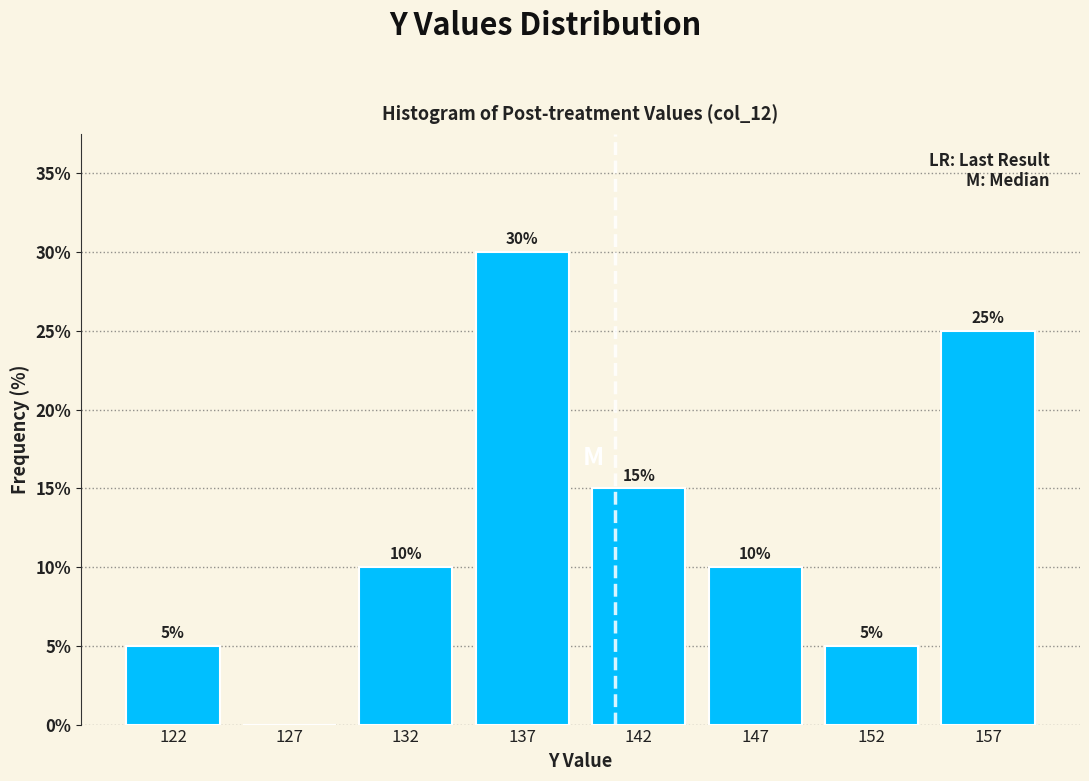

Reading right to left, extract all data points from this chart.

157=25	152=5	147=10	142=15	137=30	132=10	127=0	122=5